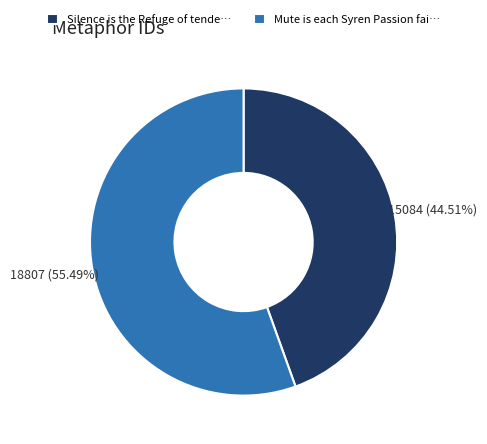

Combined, do Mute is each Syren Passion fai… and Silence is the Refuge of tende… account for over 50%?

Yes